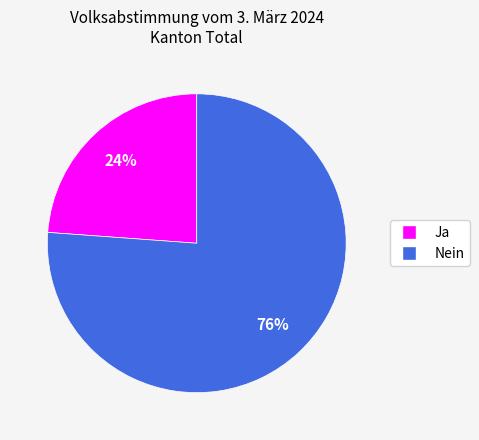

Does Nein account for over 50% of the chart?

Yes